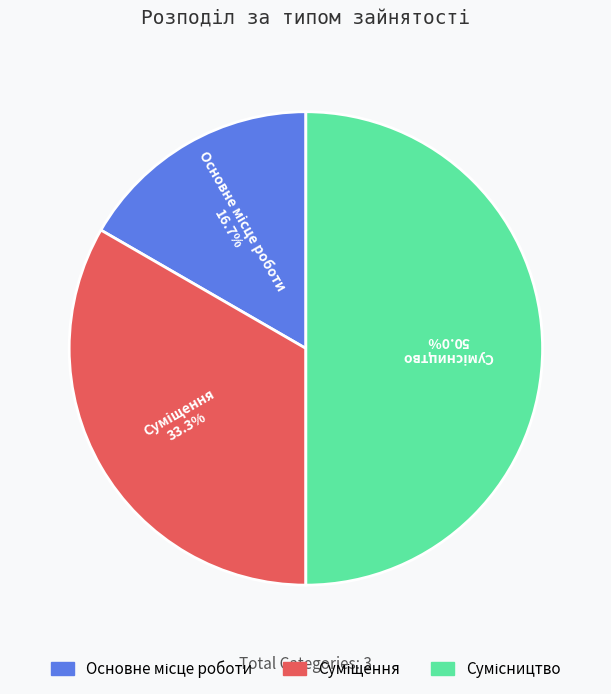

How many segments does this pie chart have?

3